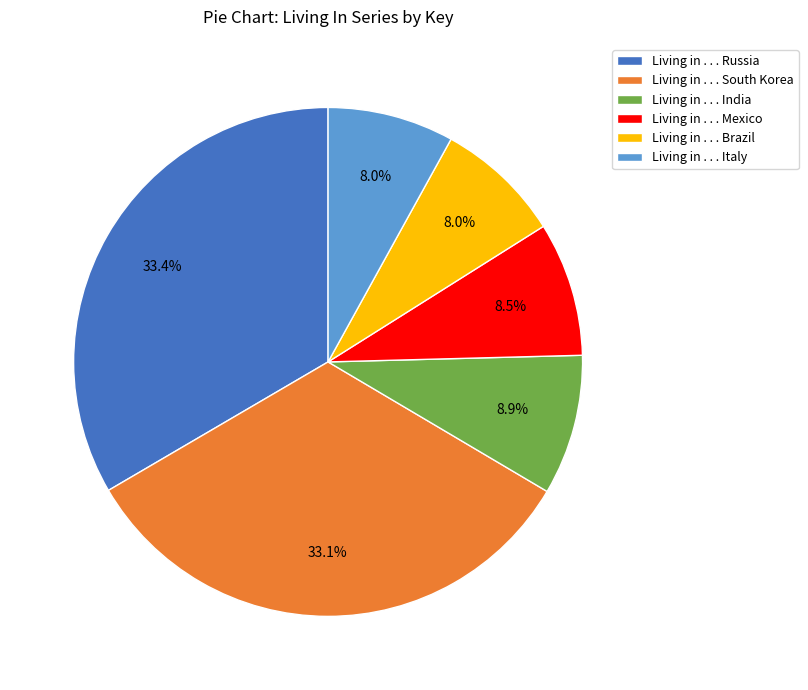

Is there a majority slice in this chart?

No